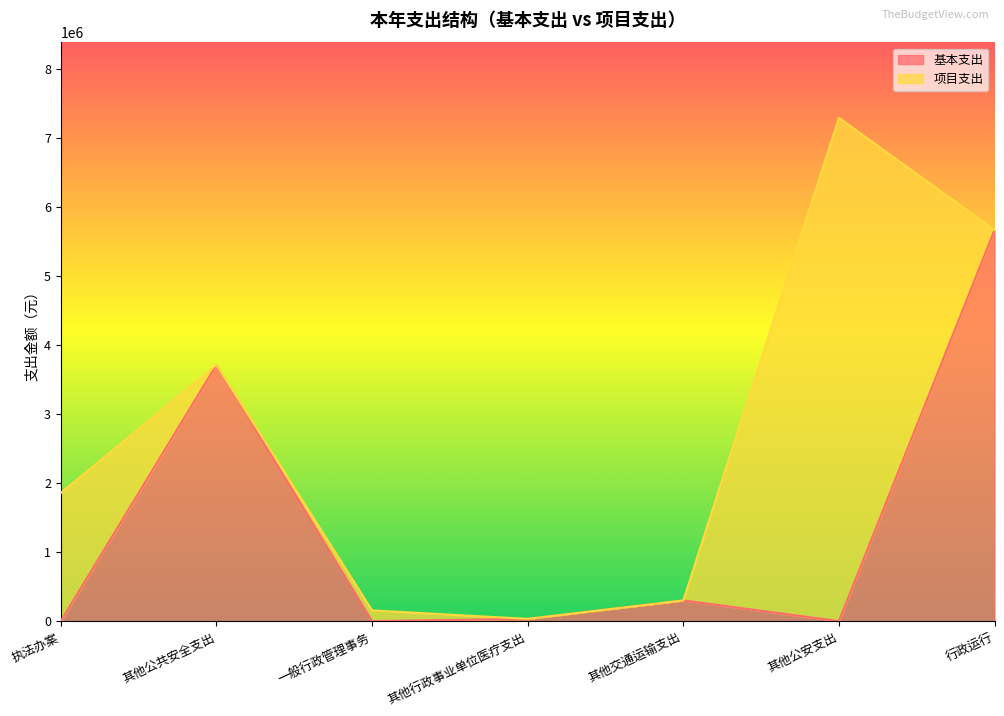

What is the change in value from 执法办案 to 其他交通运输支出?

+299156